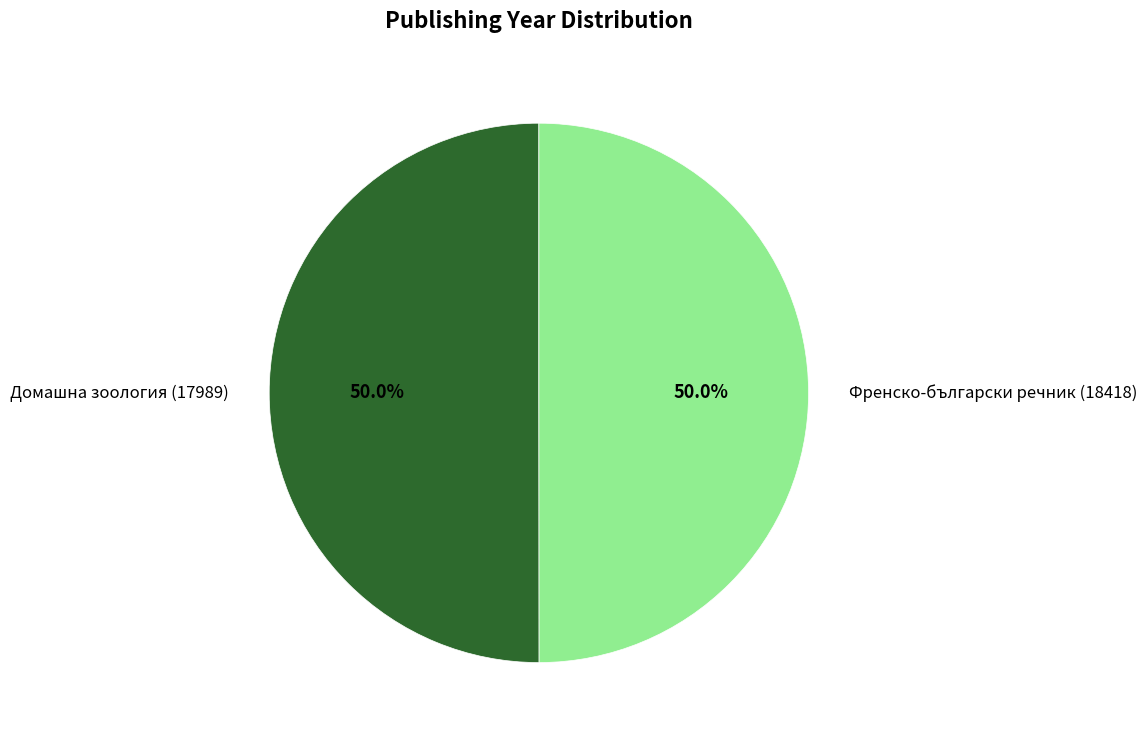

True or false: Домашна зоология (17989) accounts for 50% of the total.

True